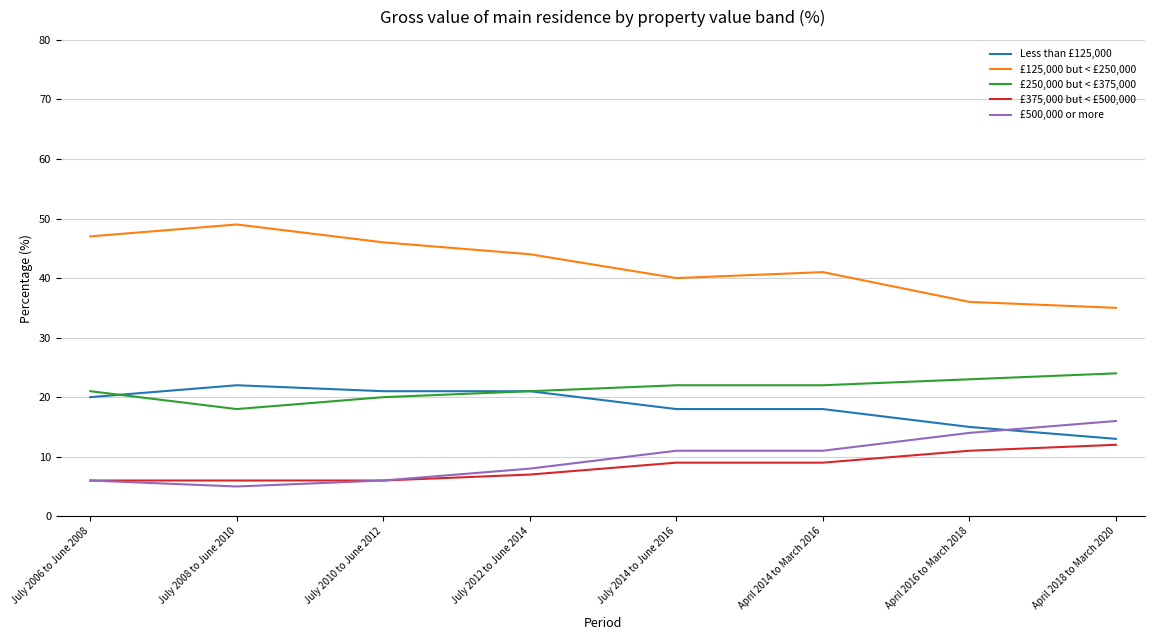

True or false: £375,000 but < £500,000 has a value of 6 at July 2008 to June 2010.

True